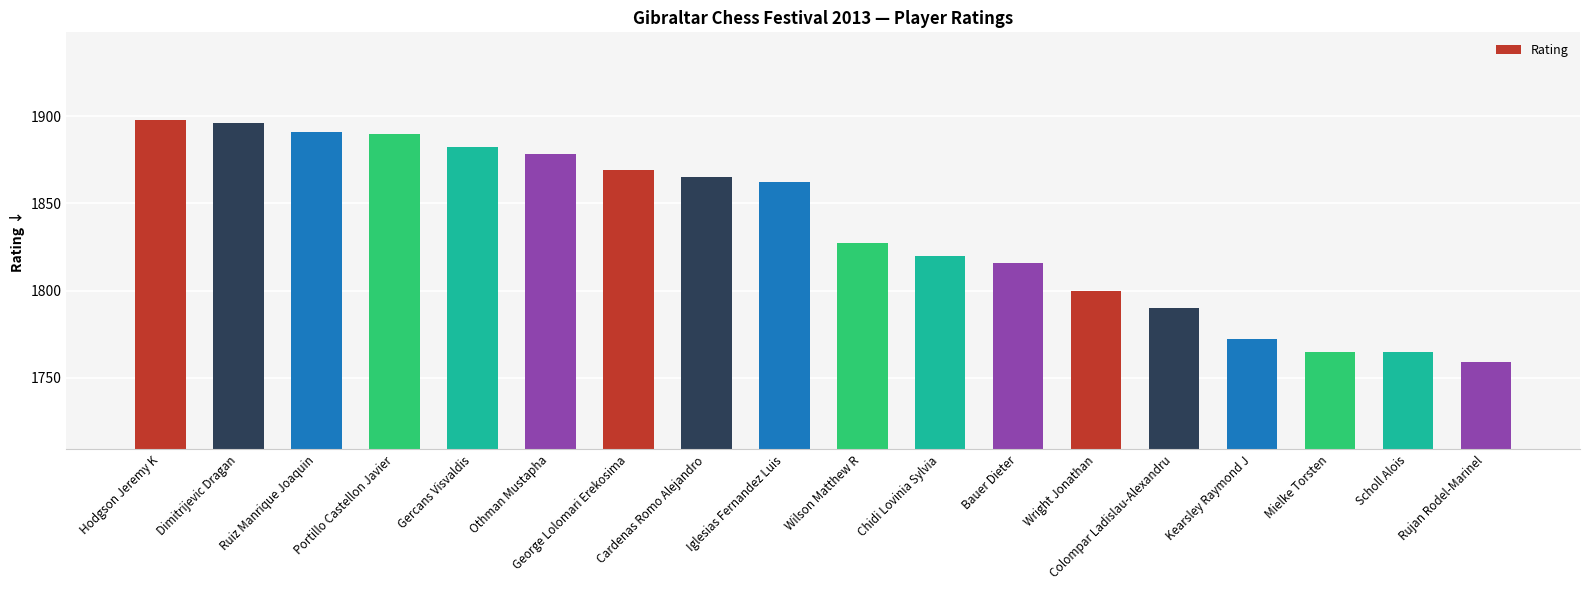

The chart shows a value of 1765 at Mielke Torsten. True or false?

True